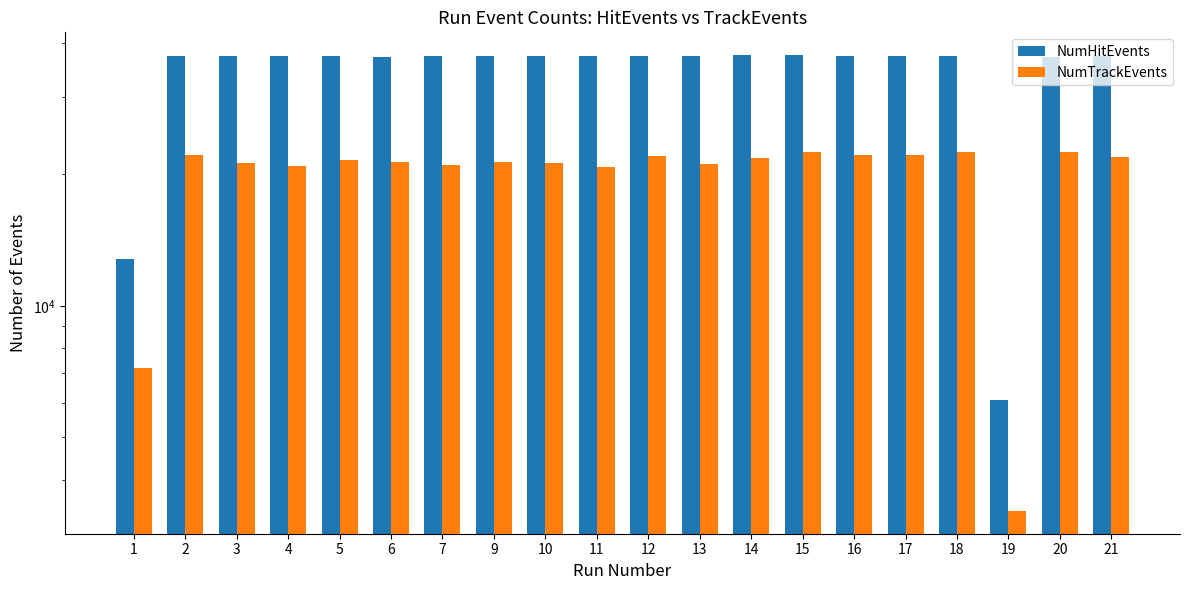

At which category is the sum across all series the highest?

15